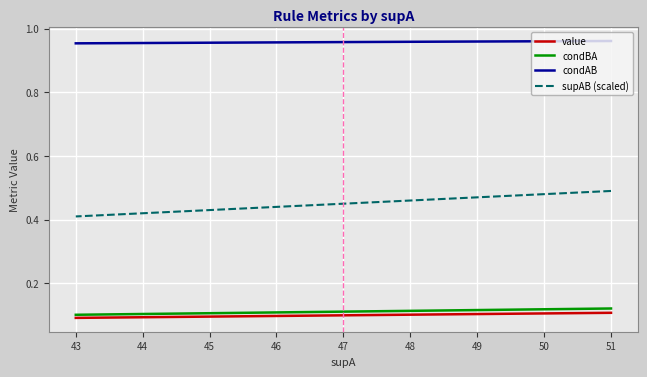

How many value values are between 0 and 1?

18